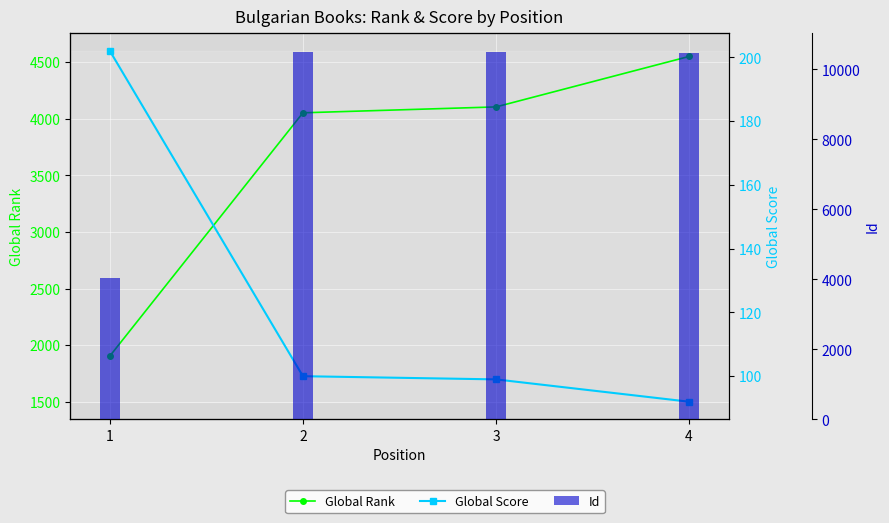

What is the difference between the second highest and second lowest values in the Global Score series?

1